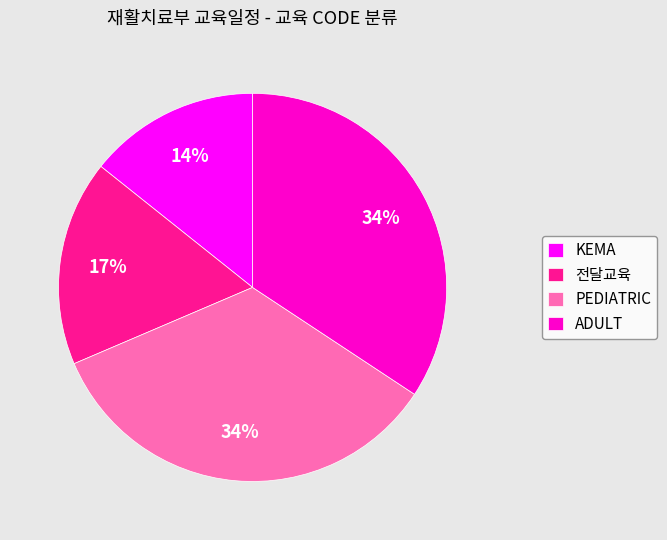

Which slice is the smallest?

KEMA